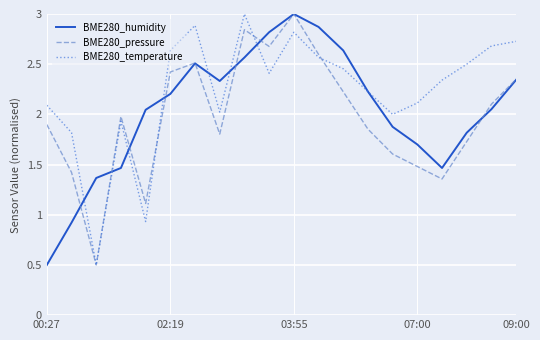

Which series has the largest total across all categories?

BME280_temperature